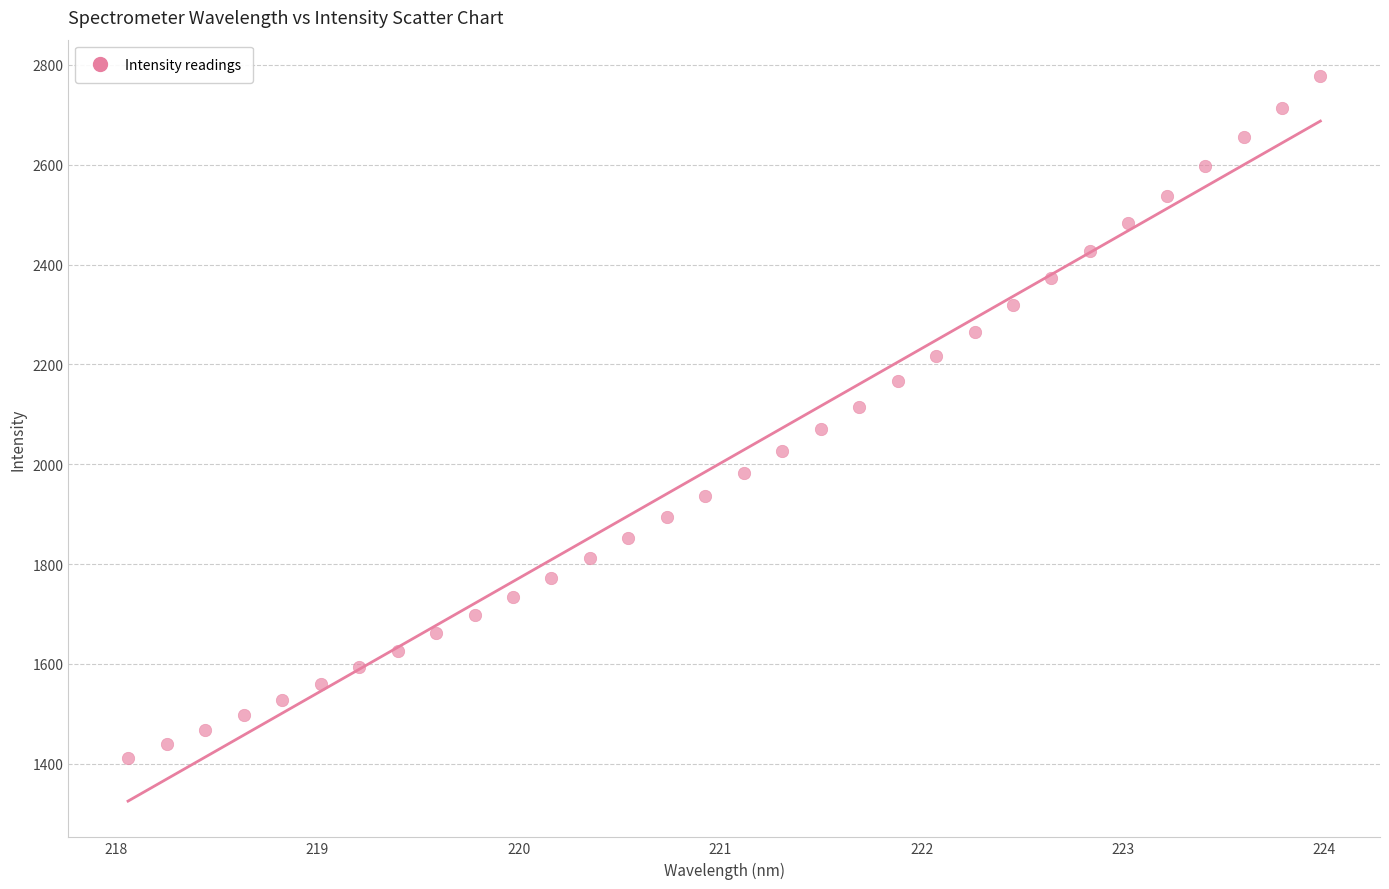

What is the range of X values (max minus min)?

5.9